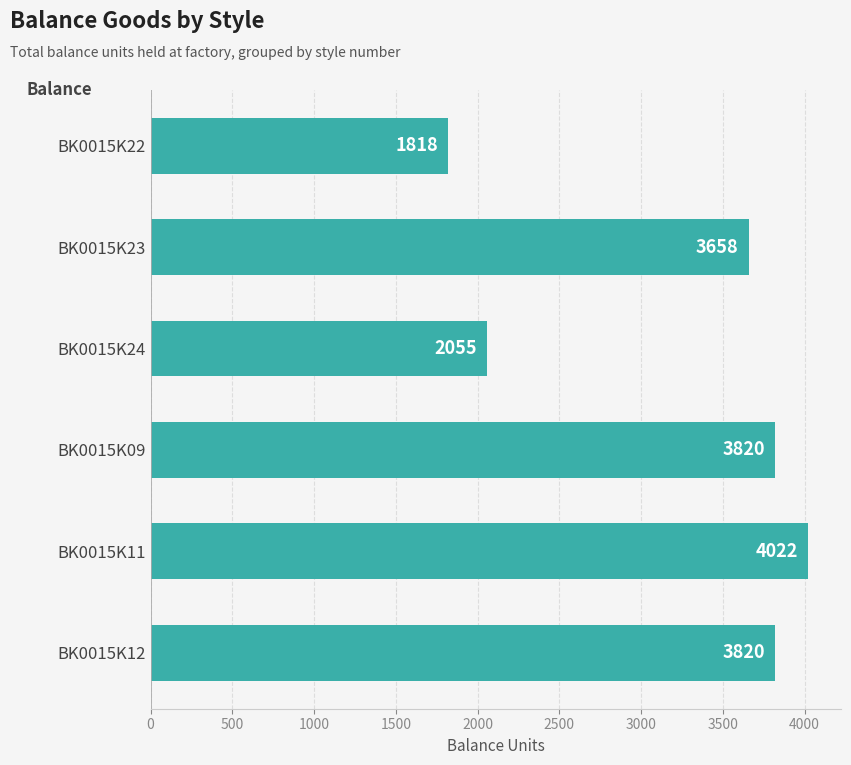

True or false: the data shows 2921 at BK0015K22.

False